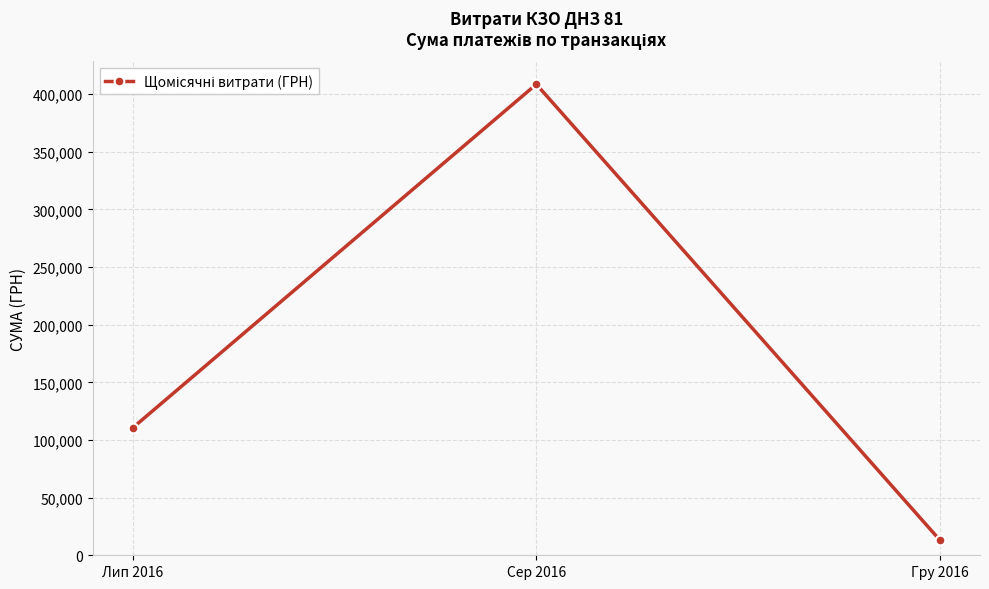

The value at Лип 2016 is 182432.7. True or false?

False